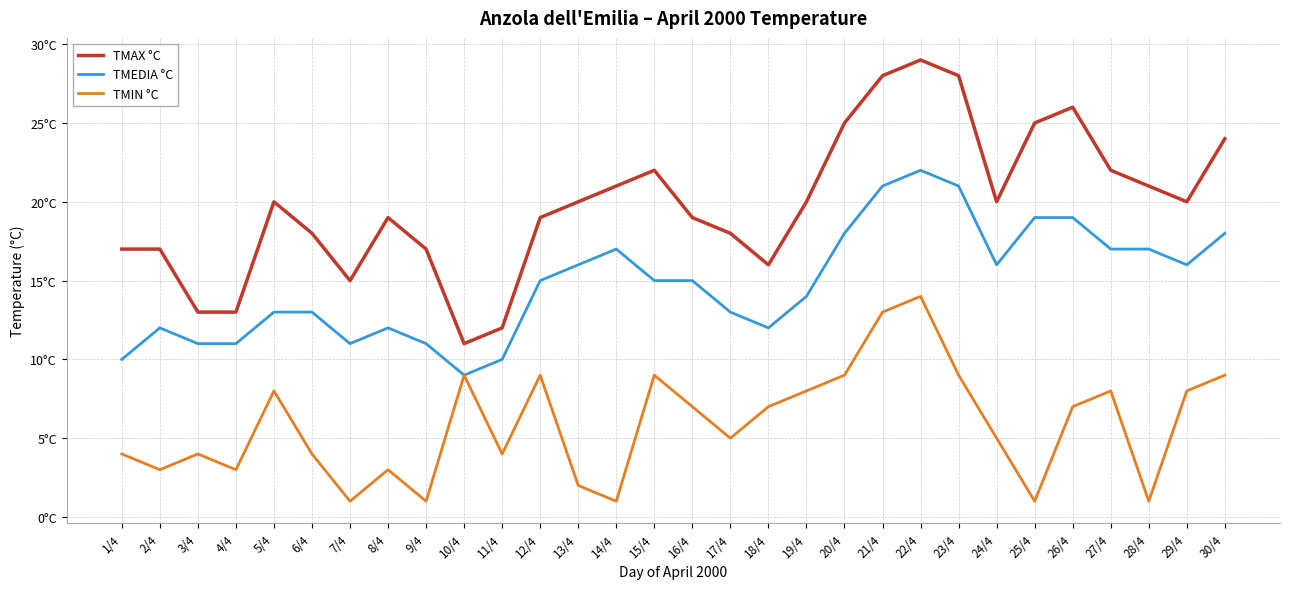

What is the total value across all series at 26/4?

52